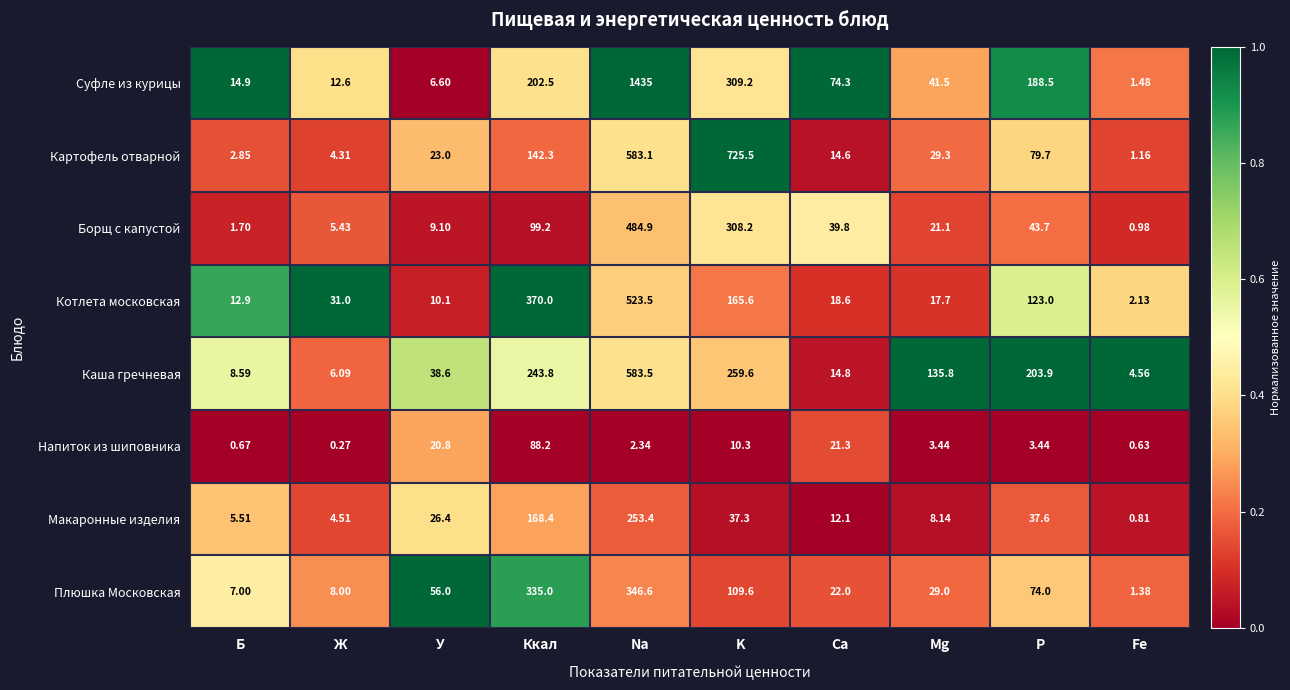

Rank the series by their maximum value, from highest to lowest.

Суфле из курицы, Картофель отварной, Каша гречневая, Котлета московская, Борщ с капустой, Плюшка Московская, Макаронные изделия, Напиток из шиповника